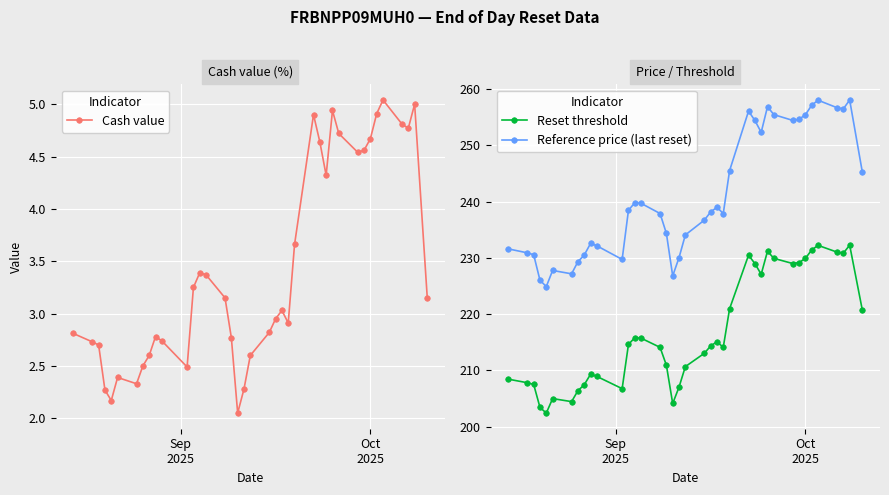

True or false: Cash value and Reference price (last reset) intersect in this chart.

False